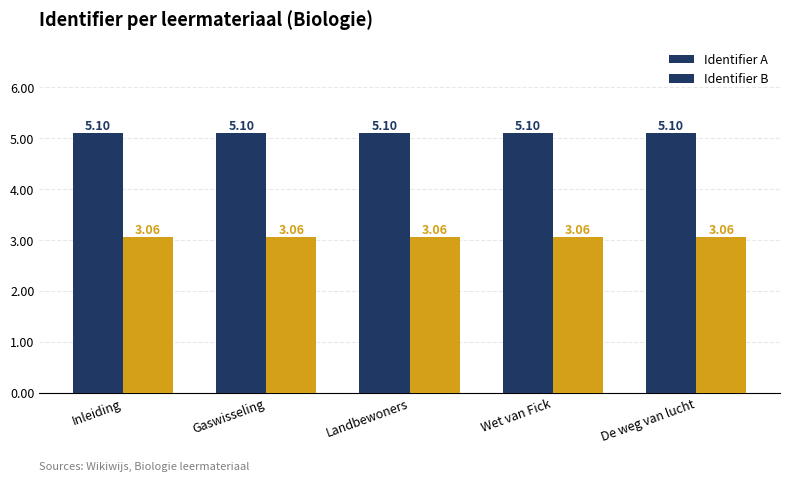

What is the sum of all Identifier A values?

25.5